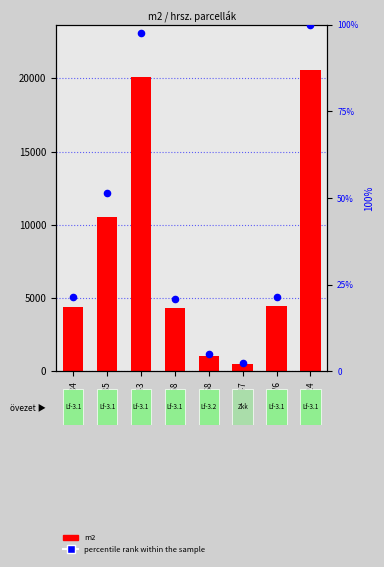

Which series has the widest spread of Y values?

m2